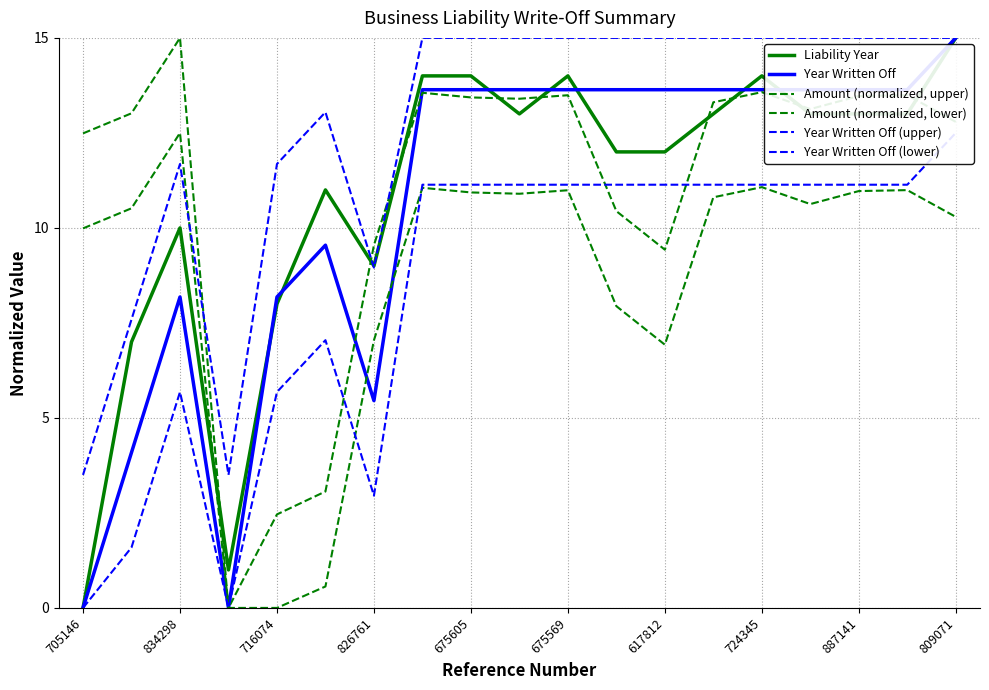

Reading right to left, list all the values displayed in this chart.

Liability Year: 15.0	13.0	13.0	13.0	14.0	13.0	12.0	12.0	14.0	13.0	14.0	14.0	9.0	11.0	8.0	1.0	10.0	7.0	0.0
Year Written Off: 15.0	13.6	13.6	13.6	13.6	13.6	13.6	13.6	13.6	13.6	13.6	13.6	5.5	9.5	8.2	0.0	8.2	4.1	0.0
Amount (normalized, upper): 12.8	13.5	13.5	13.1	13.6	13.3	9.4	10.4	13.5	13.4	13.4	13.6	9.5	3.1	2.5	0.0	15.0	13.0	12.5
Amount (normalized, lower): 10.3	11.0	11.0	10.6	11.1	10.8	6.9	7.9	11.0	10.9	10.9	11.1	7.0	0.6	0.0	0.0	12.5	10.5	10.0
Year Written Off (upper): 15.0	15.0	15.0	15.0	15.0	15.0	15.0	15.0	15.0	15.0	15.0	15.0	9.0	13.0	11.7	3.5	11.7	7.6	3.5
Year Written Off (lower): 12.5	11.1	11.1	11.1	11.1	11.1	11.1	11.1	11.1	11.1	11.1	11.1	3.0	7.0	5.7	0.0	5.7	1.6	0.0